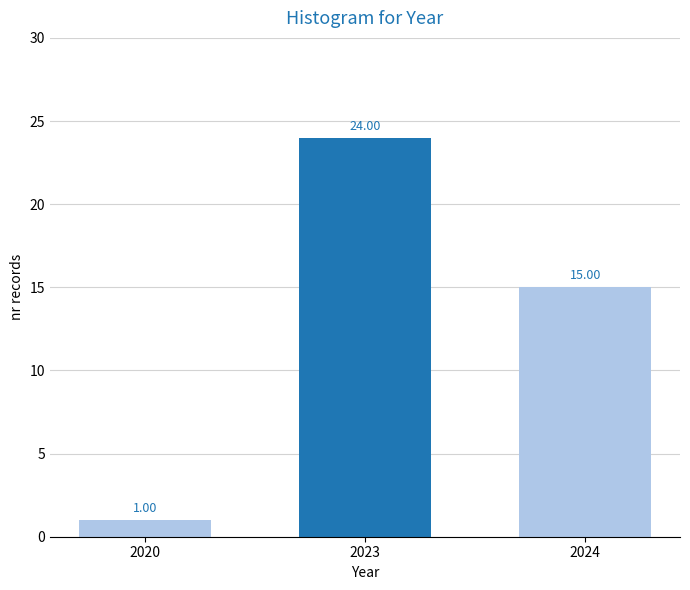

What is the difference between the maximum and minimum values?

23